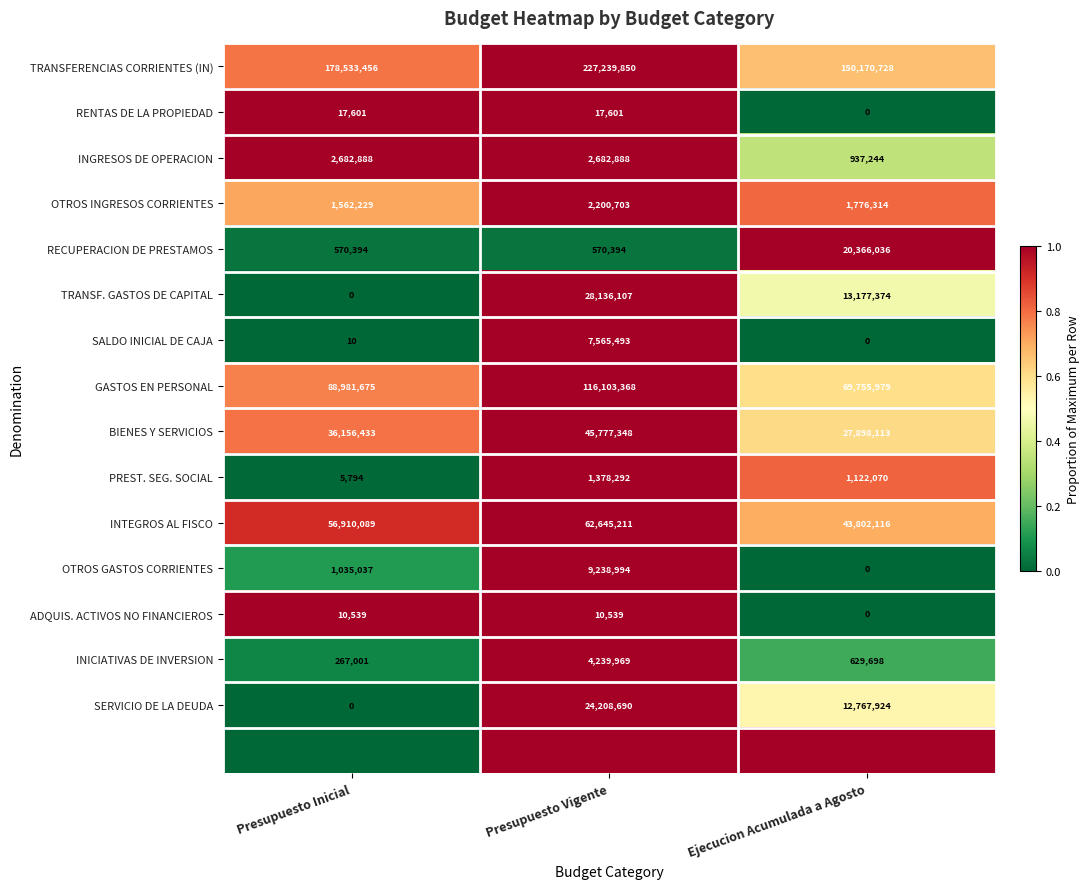

Rank the categories by BIENES Y SERVICIOS value from lowest to highest.

Ejecucion Acumulada a Agosto, Presupuesto Inicial, Presupuesto Vigente